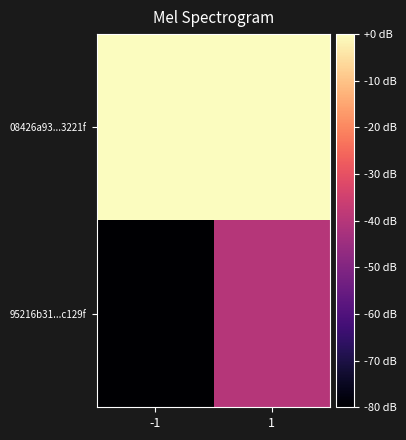

At which category is the sum across all series the highest?

1